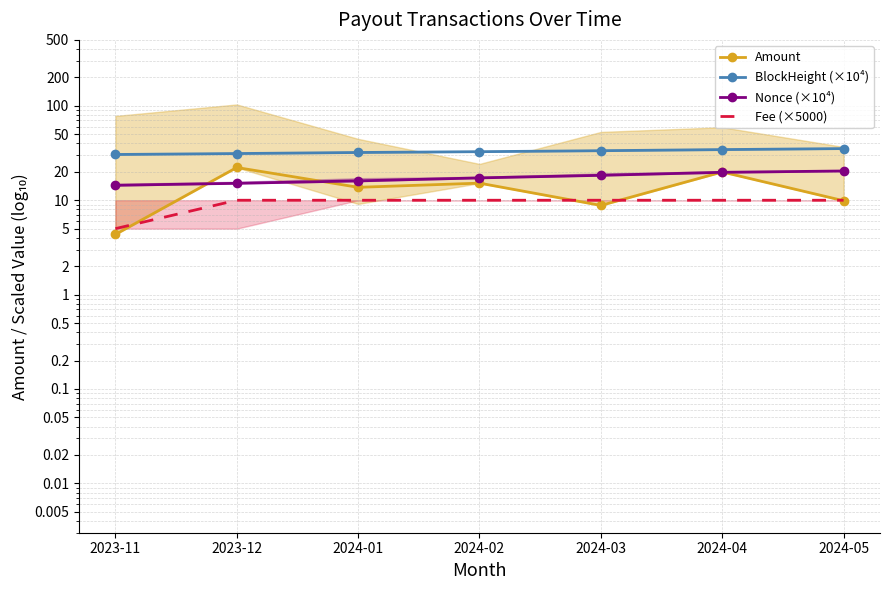

True or false: Amount has a value of 15.2 at 2024-02.

True